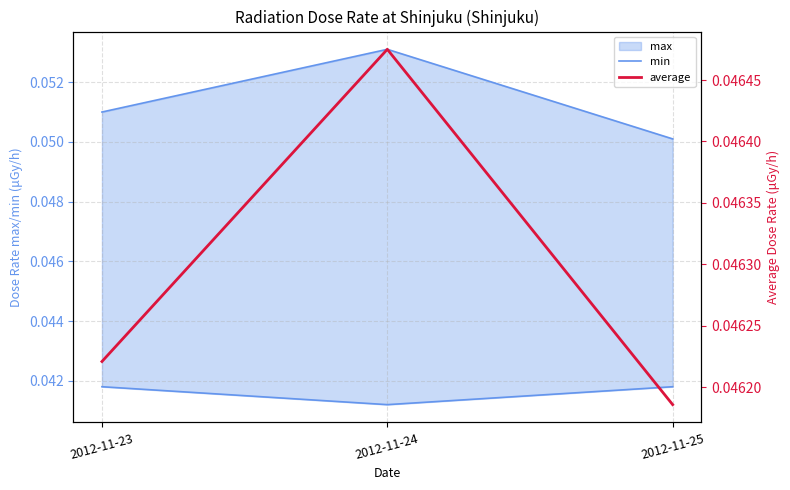

What is the sum of the average values at 2012-11-24 and 2012-11-25?

0.1